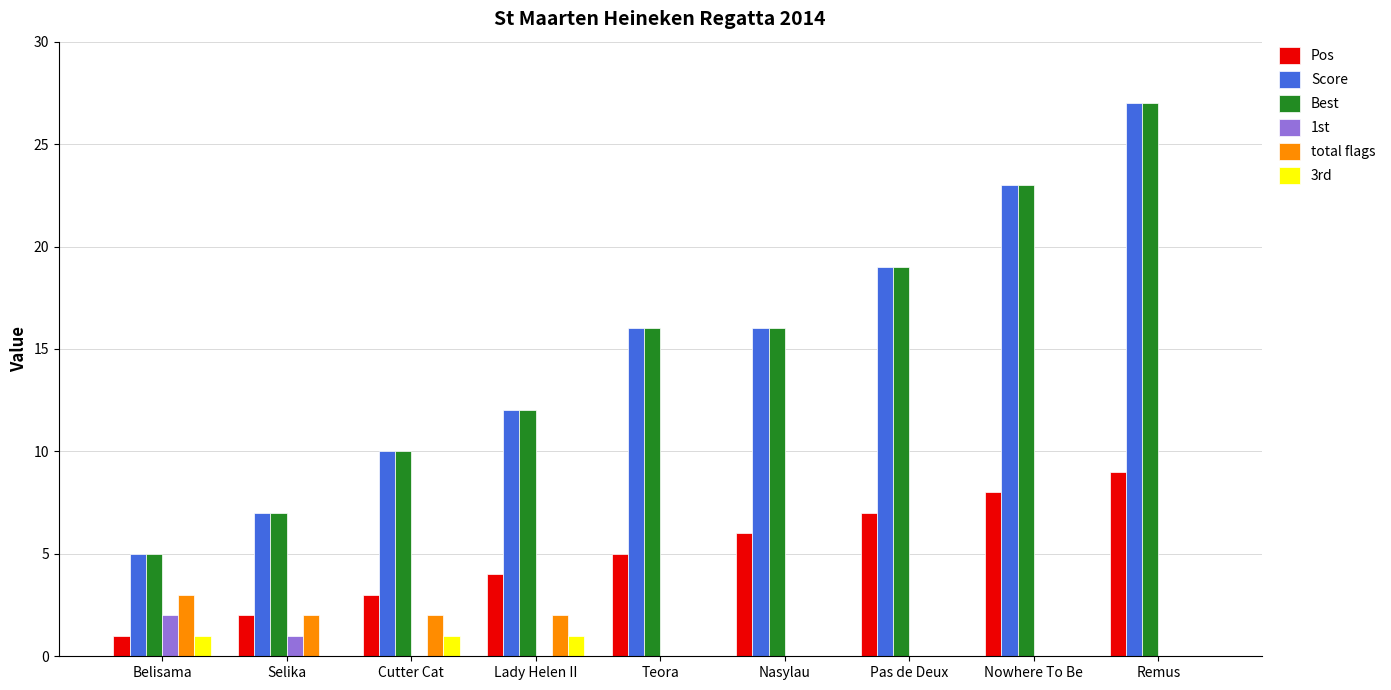

Which category has the highest value across all series?

Remus